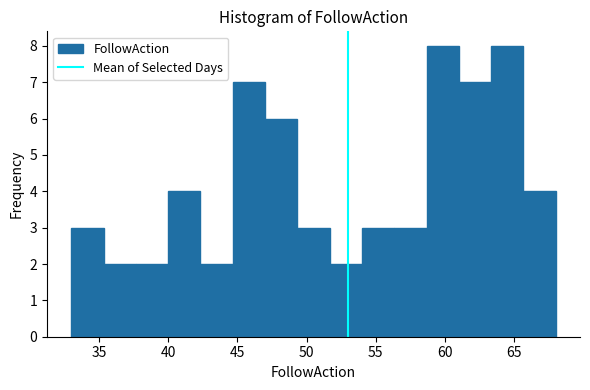

What is the height of the bar covering 51.5 to 54.0 on the x-axis? Neither the bar edges nor the heights are printed on the chart, so give them approximately, as read against the axes.

2